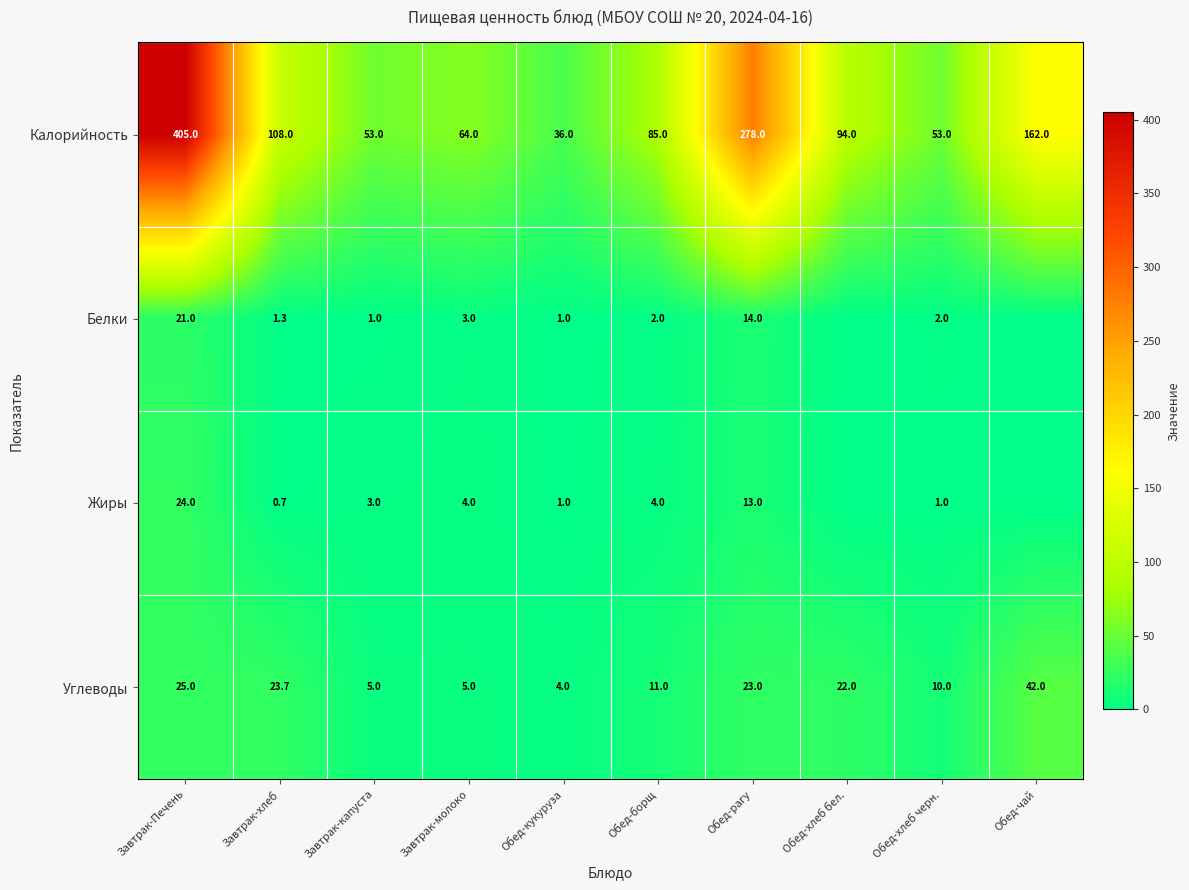

Is the value of Углеводы at Обед-чай greater than the value of Калорийность at Завтрак-молоко?

No